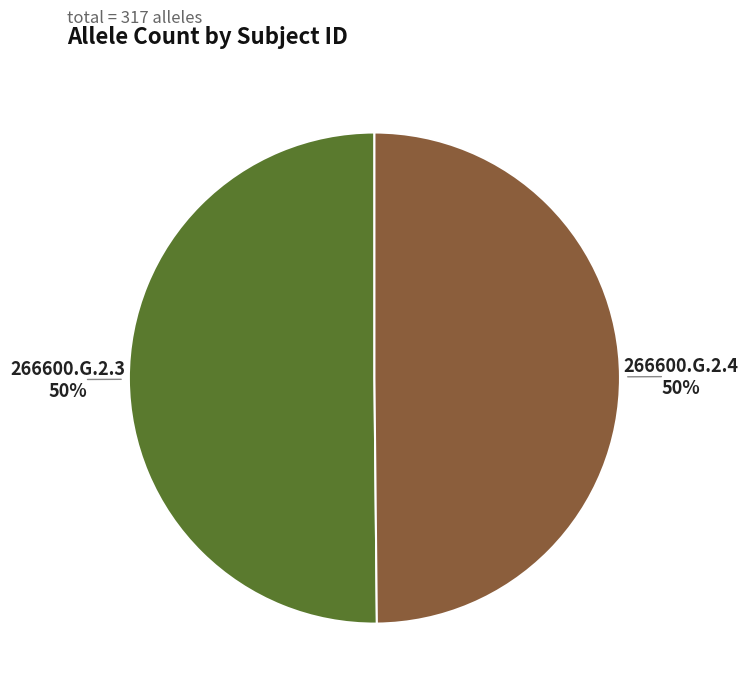

Approximately how many times larger is the value at 266600.G.2.4 compared to 266600.G.2.3?

1.0